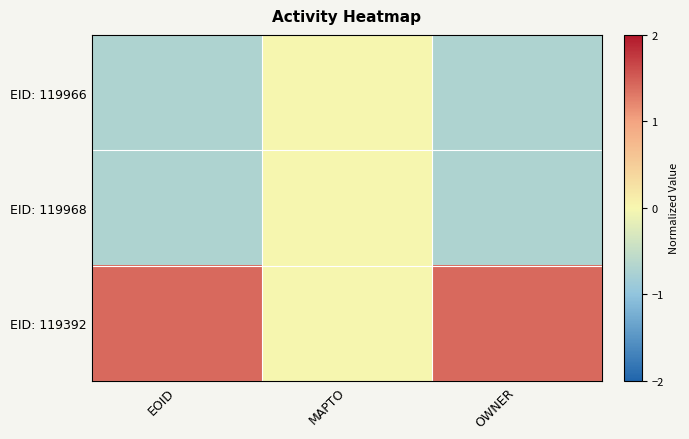

What is the spread (max minus min) of values at EOID?

2.1